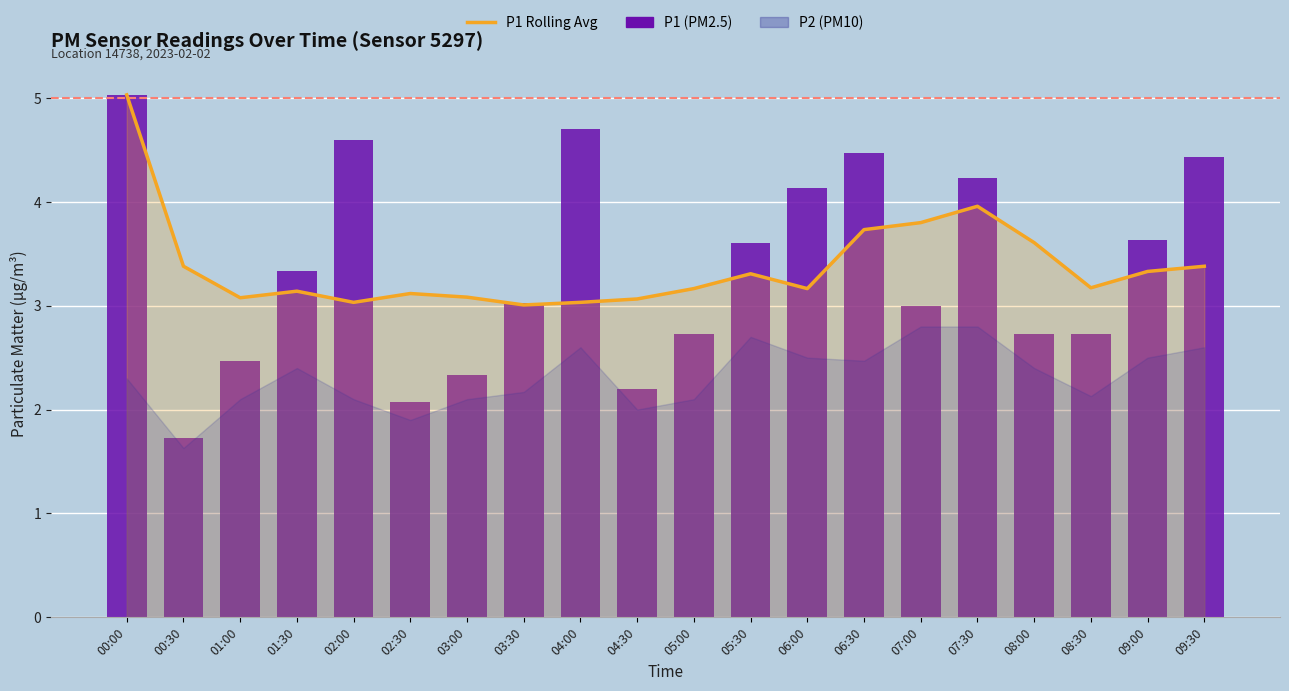

Where is P1 nearest to the value 3?

07:00